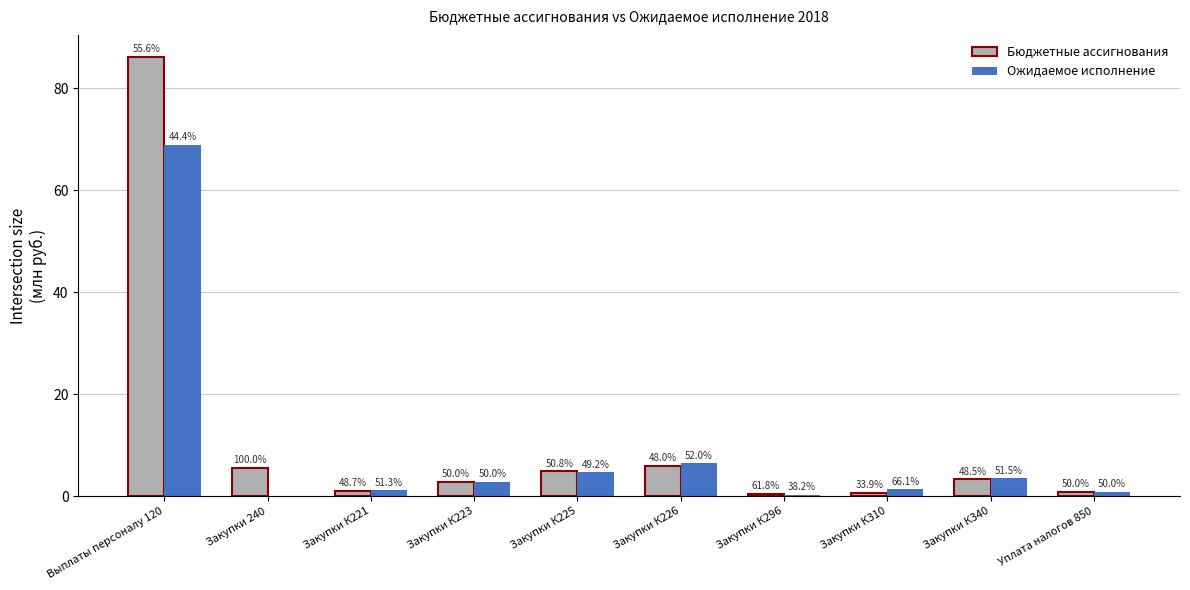

What is the sum of all Бюджетные ассигнования values?

112.0